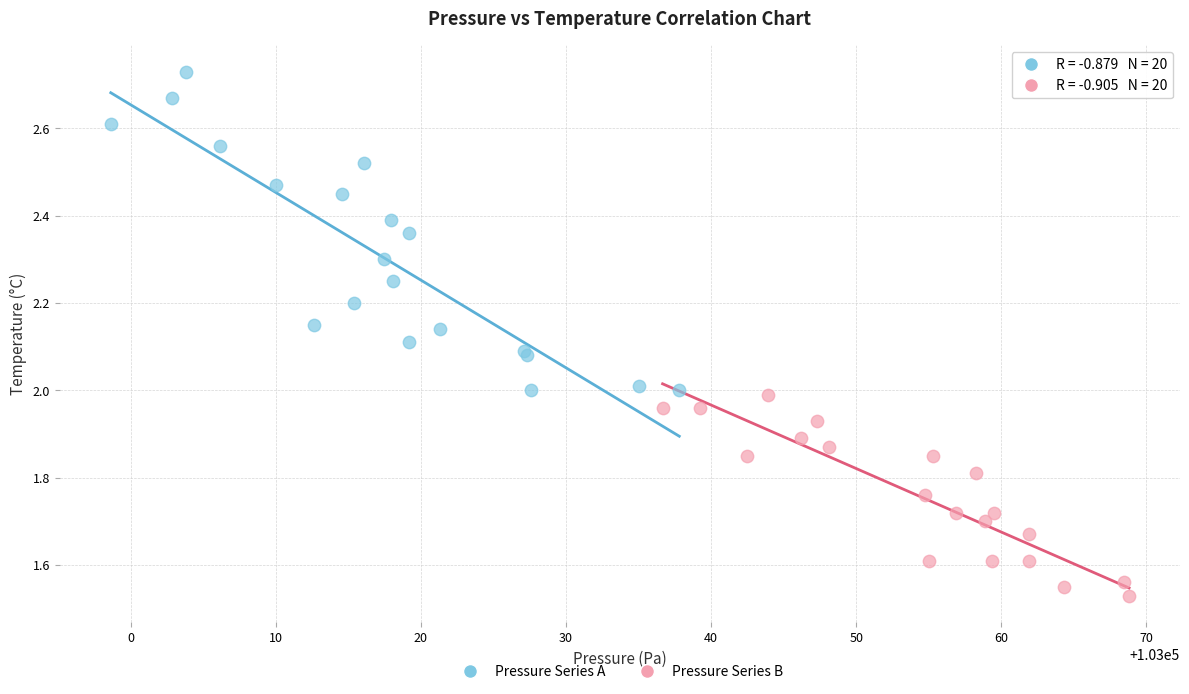

Which series has the largest Y range (max minus min)?

Pressure Series A